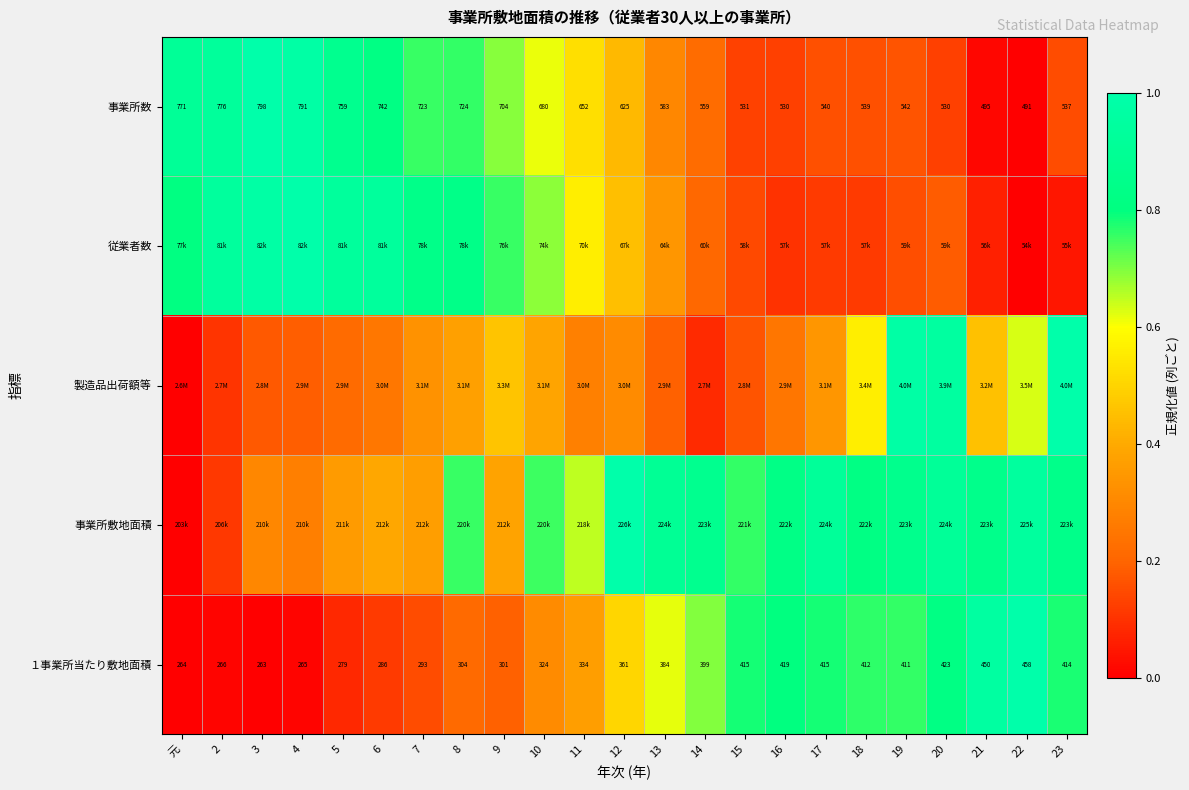

True or false: １事業所当たり敷地面積 has a value of 1.1 at 23.

False